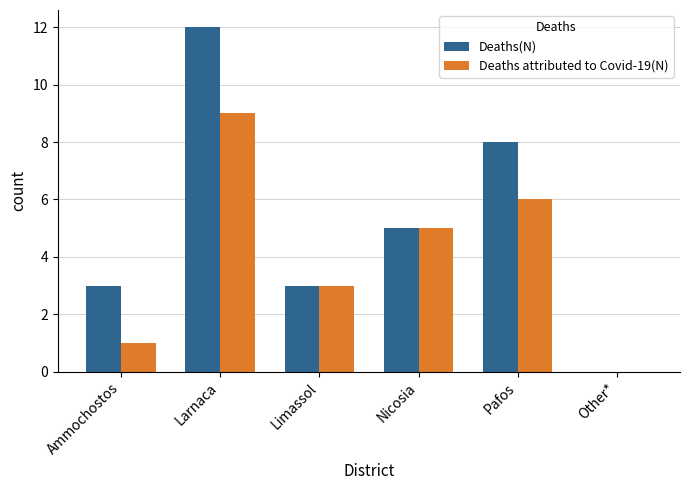

At which label does Deaths(N) reach its peak?

Larnaca